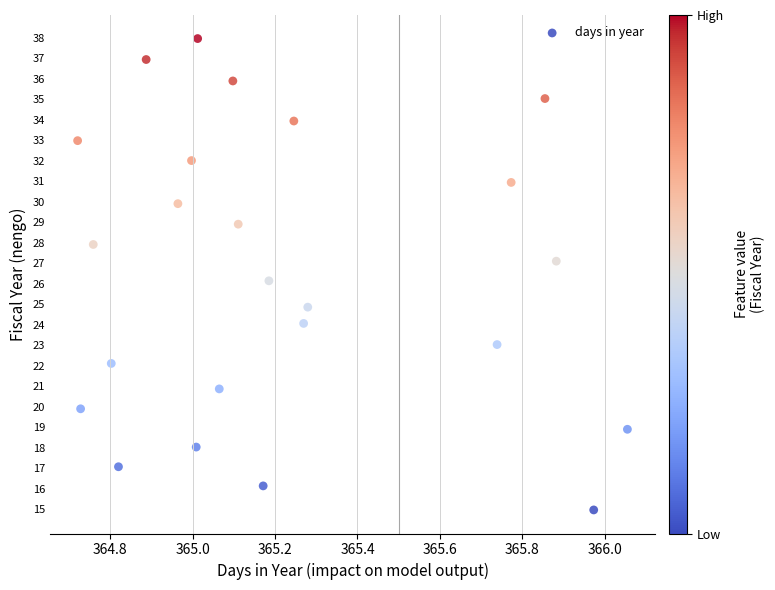

What is the range of Y values (max minus min)?

23.0